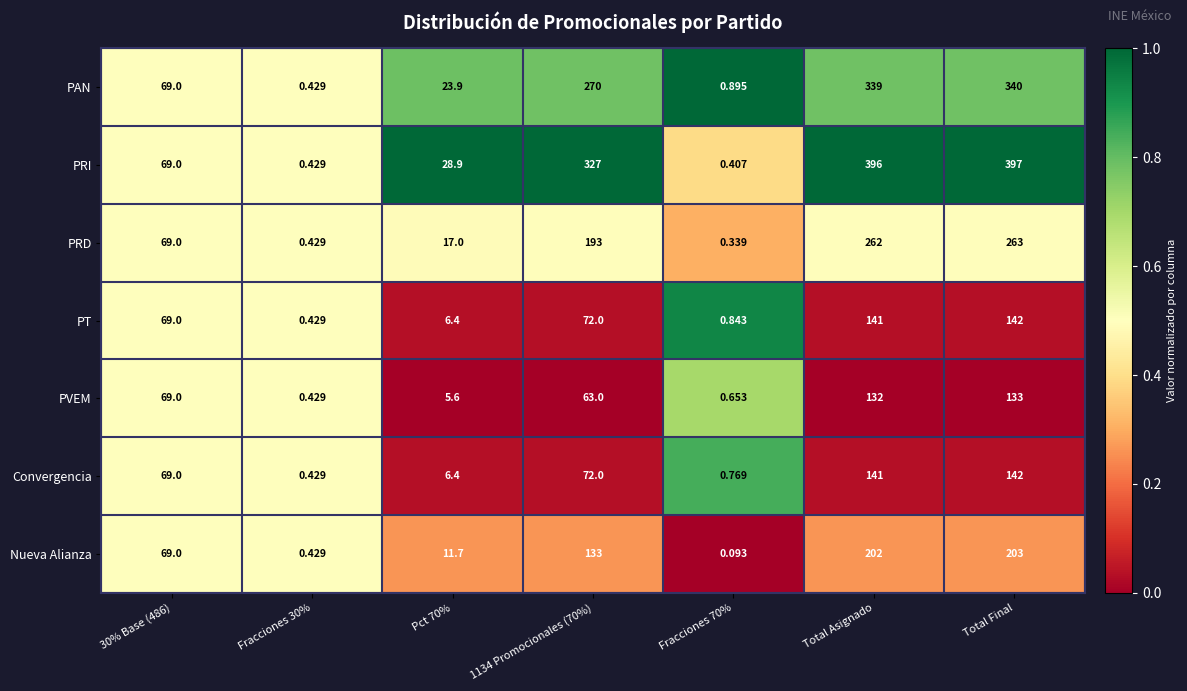

What is the total value across all series at Pct 70%?

99.9